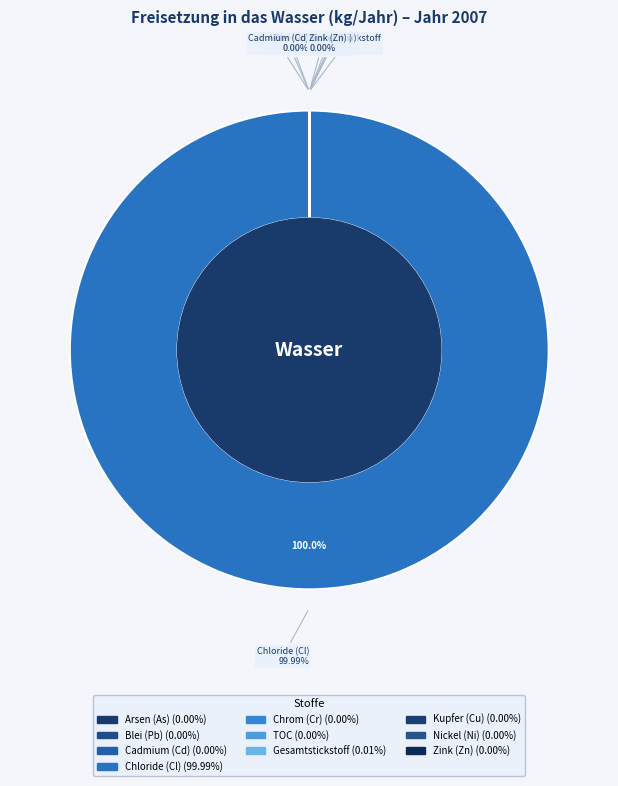

Which slice is the smallest?

Chrom und Verbindungen (als Cr)